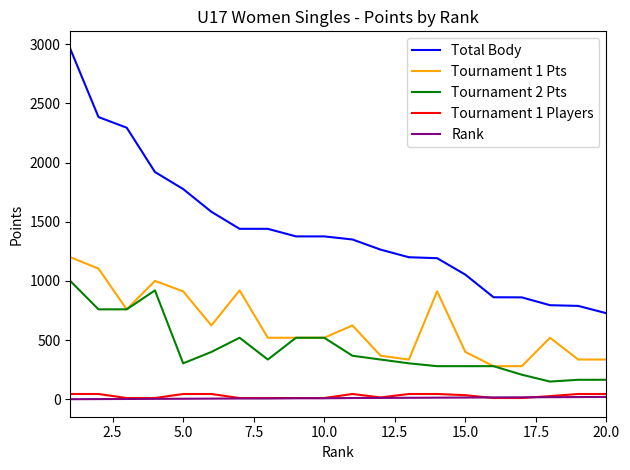

Which series has the largest range (max minus min)?

Total Body